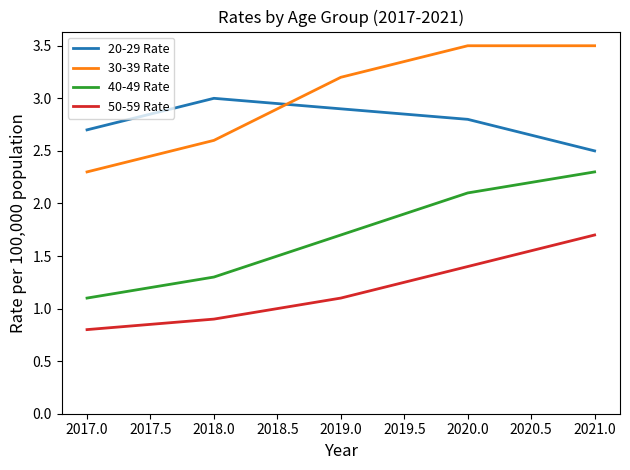

Which category has the lowest value in the 50-59 Rate series?

2017.0